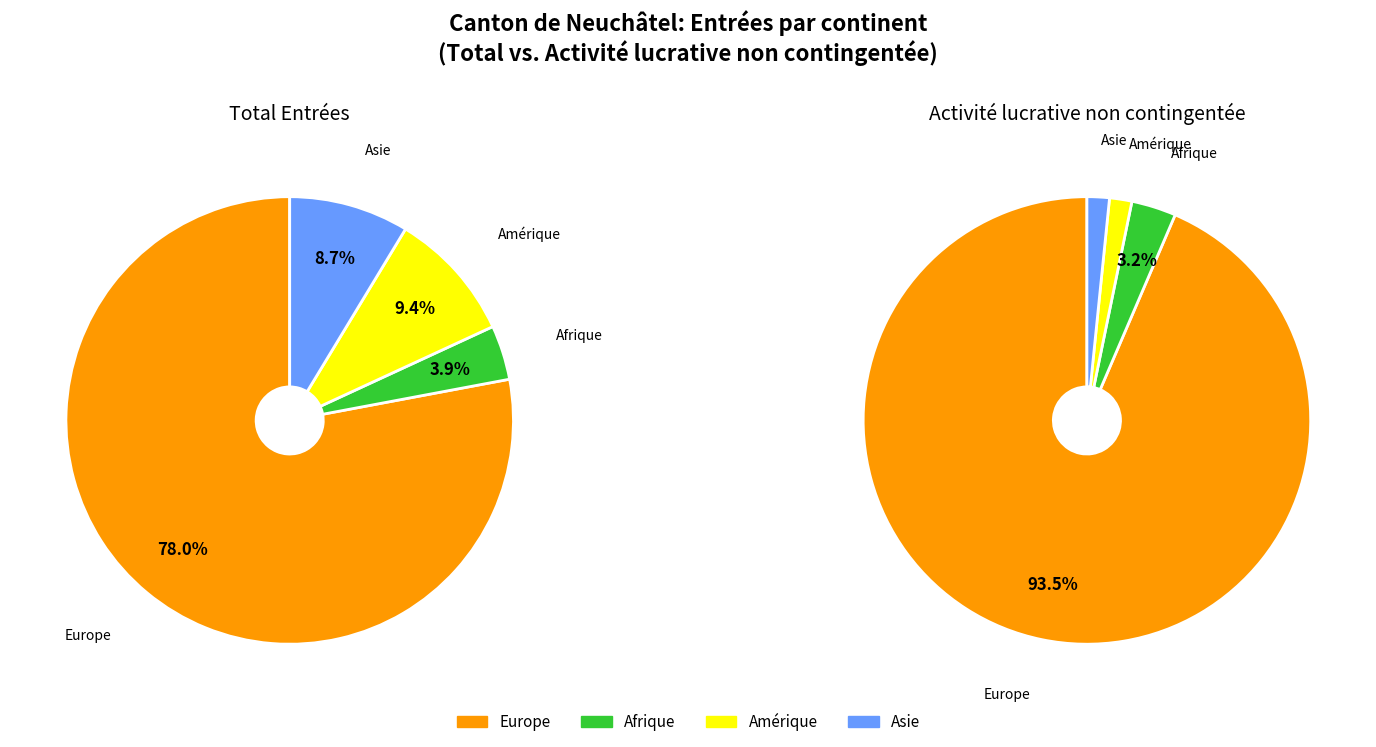

Which series changed the most between Europe and Asie?

Activité lucrative non contingentée